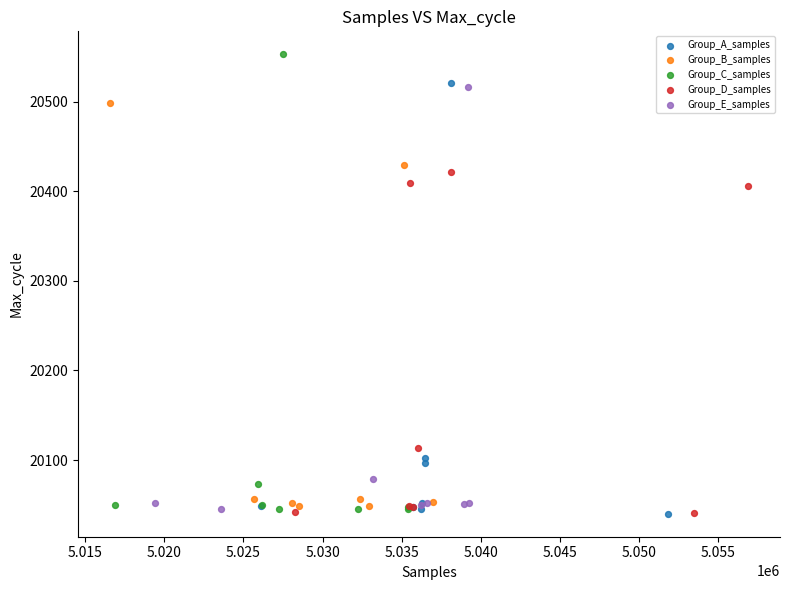

Which series contains the highest Y value?

Group_C_samples